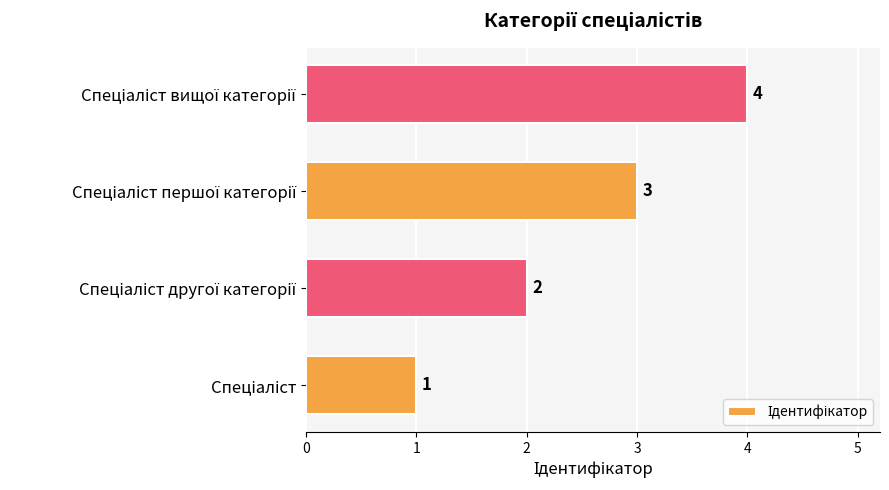

How many values are between 2 and 4?

3